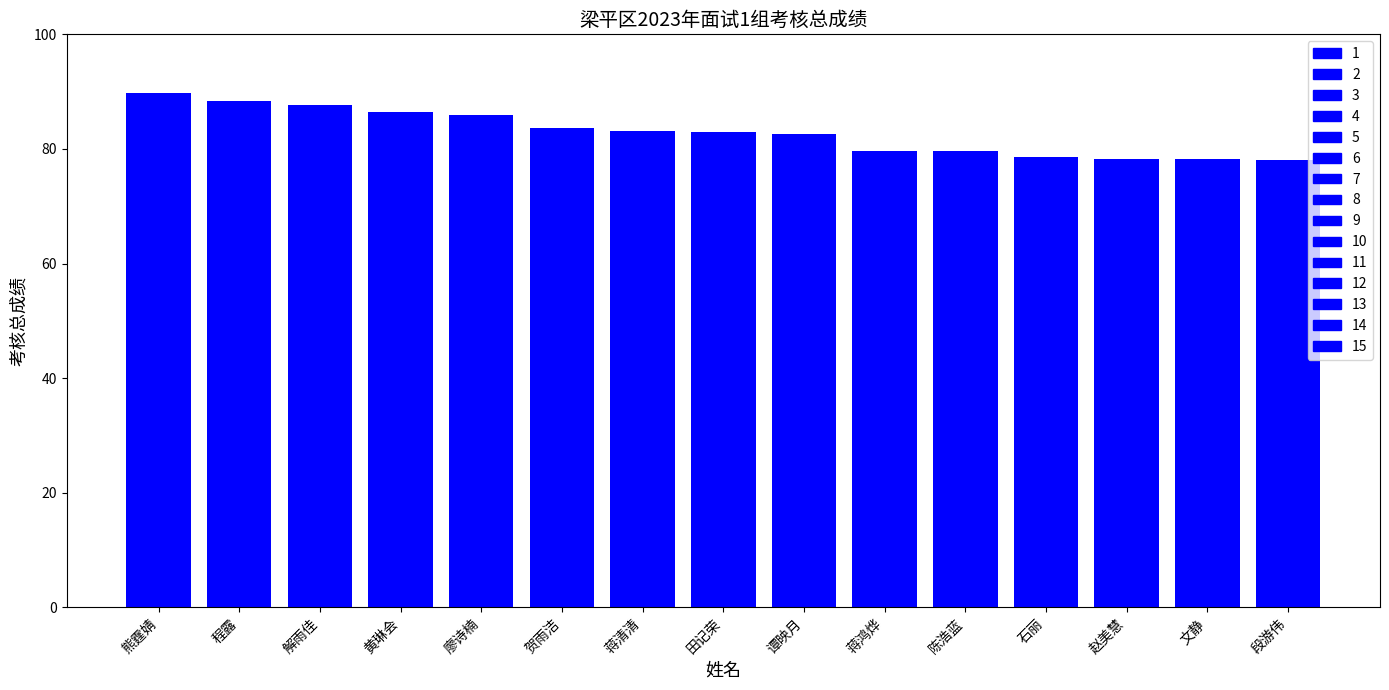

How many bars are there in total?

15